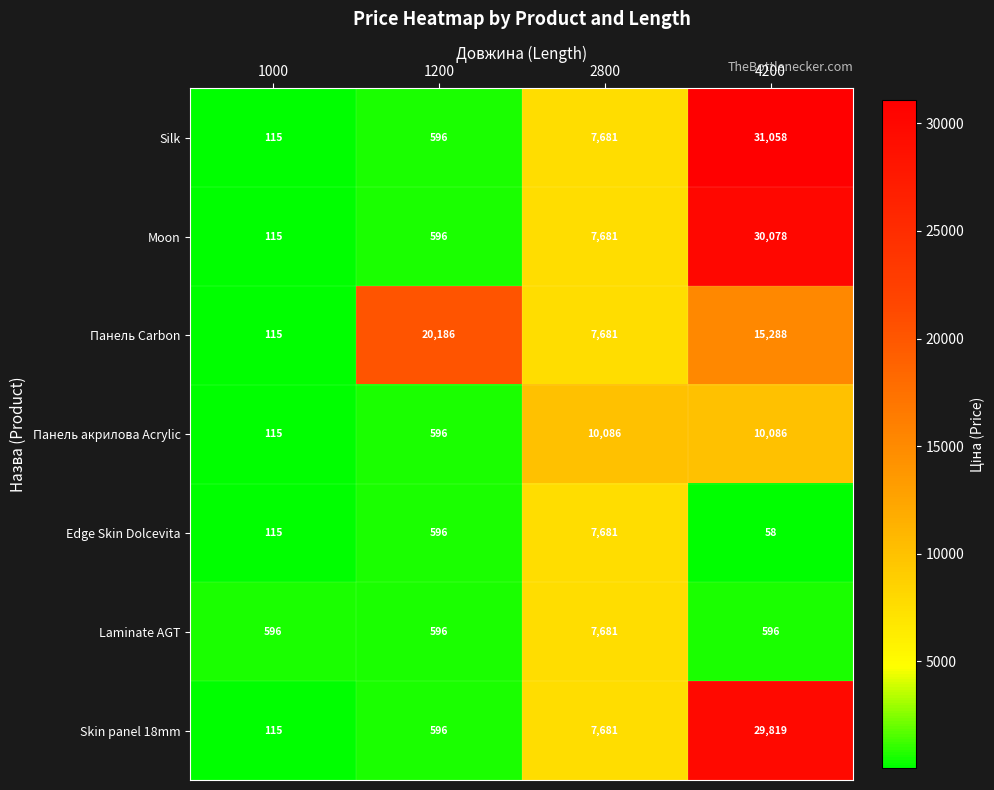

Is the value of Silk at 4200 greater than the value of Панель Carbon at 4200?

Yes